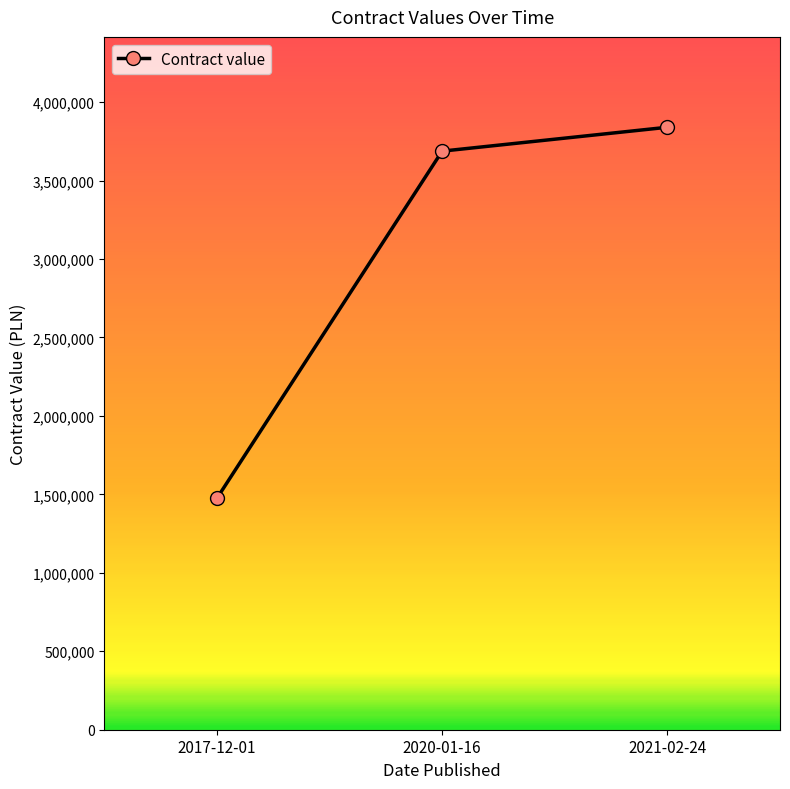

What position from the right is 2017-12-01?

3